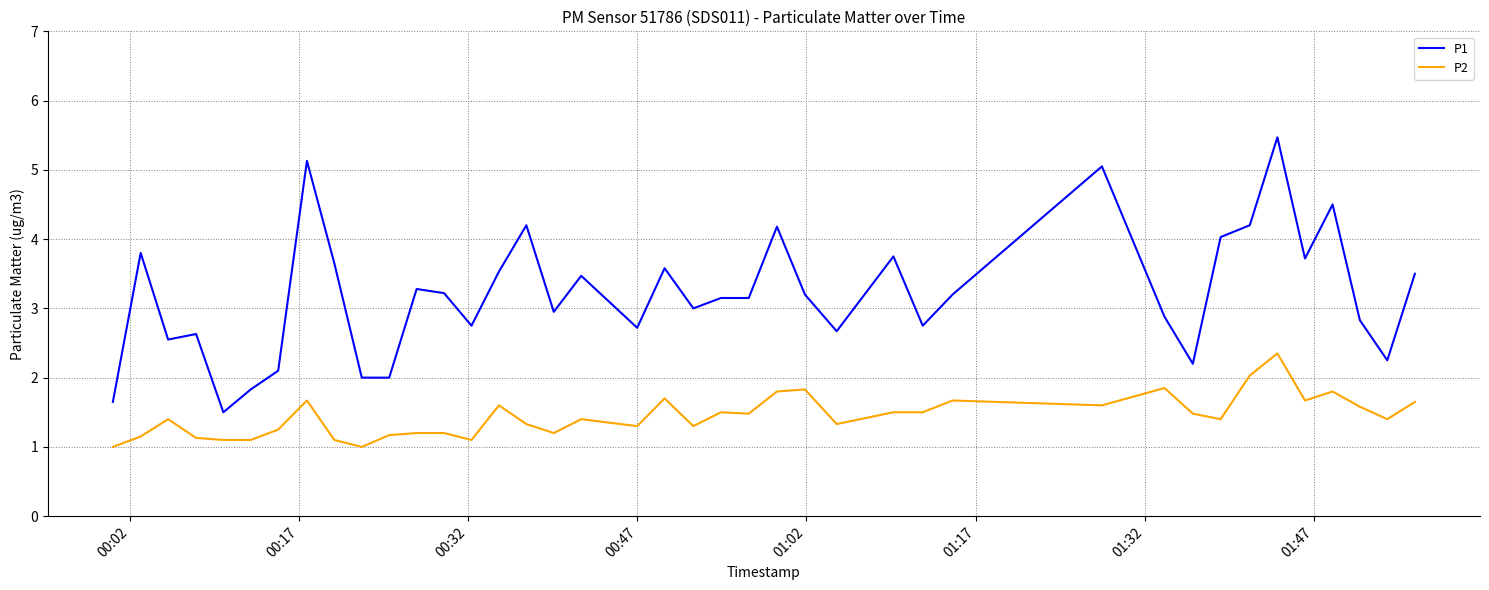

Which series has the largest total across all categories?

P1